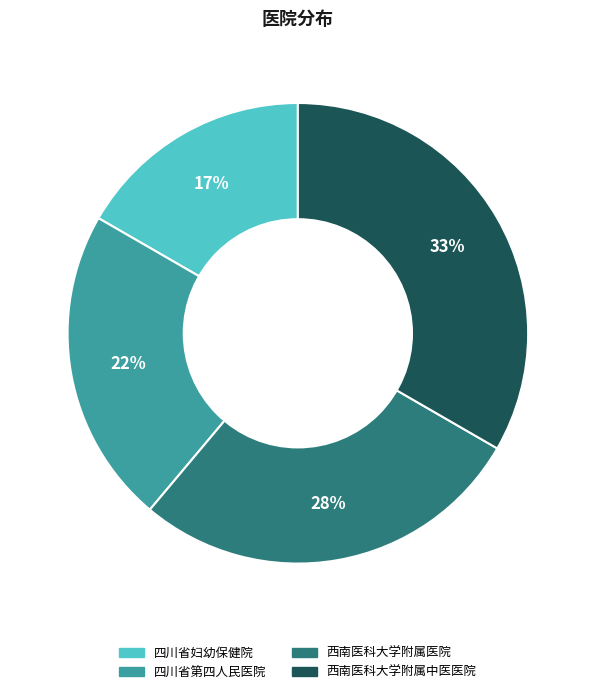

What is the largest slice in the pie chart?

西南医科大学附属中医医院